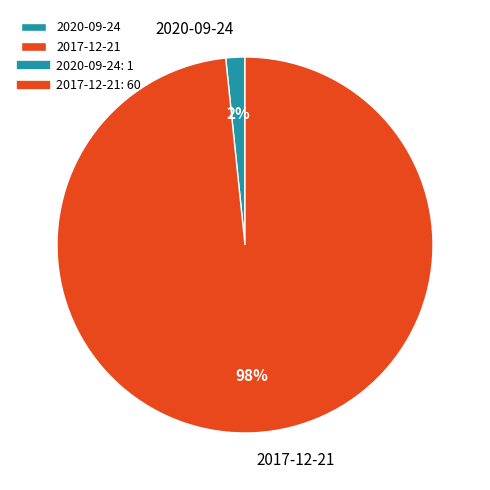

Rank the categories by value from lowest to highest.

2020-09-24, 2017-12-21